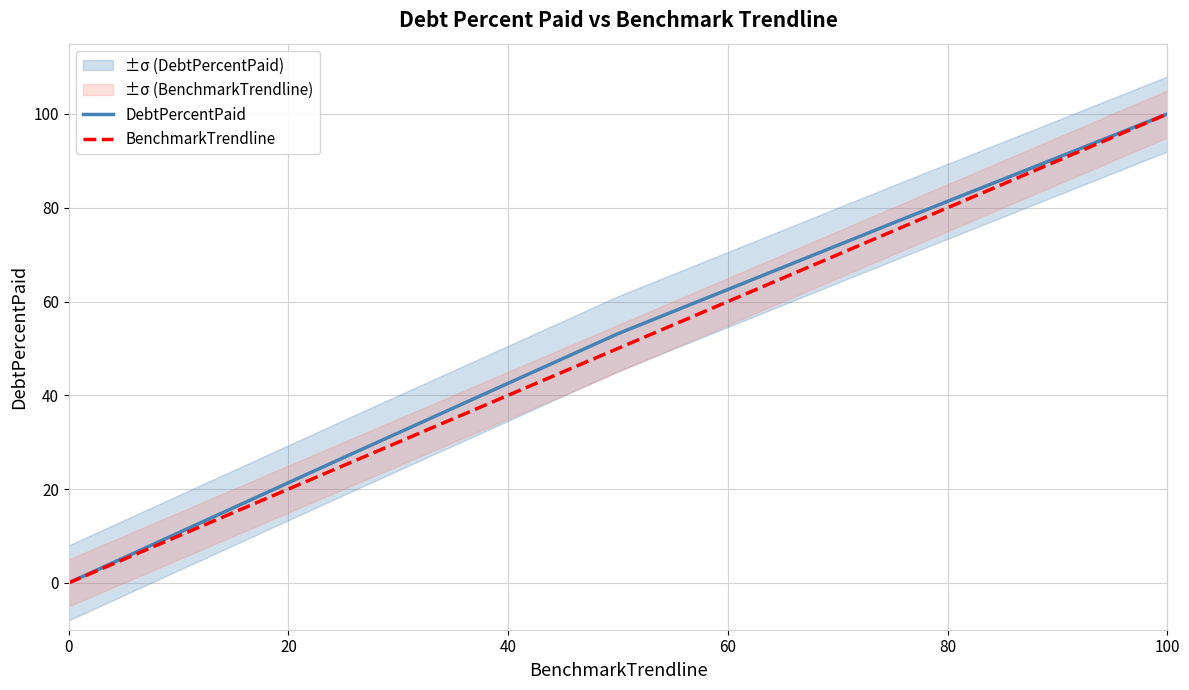

The DebtPercentPaid series shows 53.4 at 100. True or false?

False